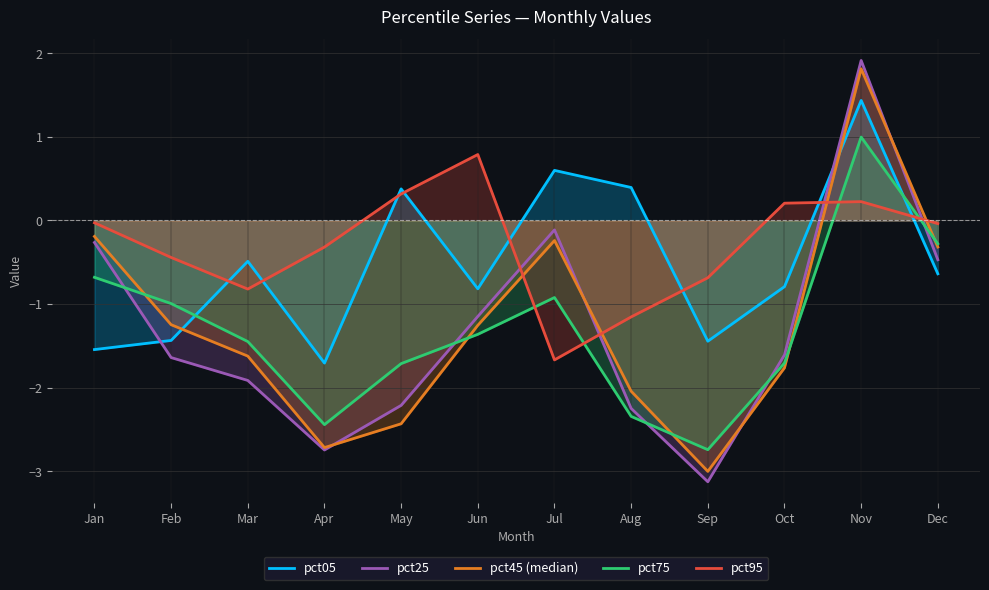

What is the total value across all series at Oct?

-5.7